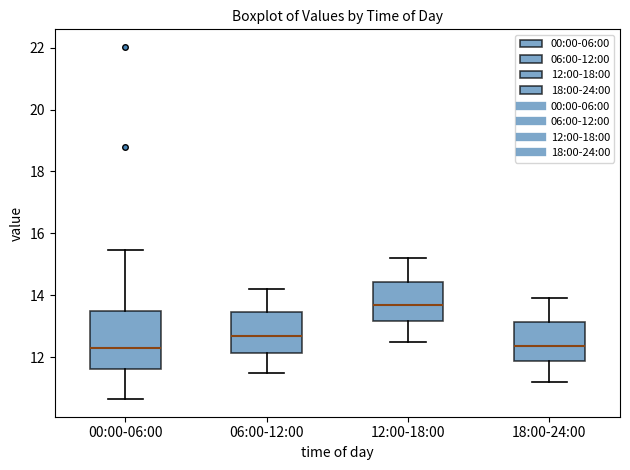

Reading left to right, read every box against the y-axis: the position of its median line, the range the box covers, and the ends of its whiskers. The values are not printed on the chart, so give them approximately, as read against the axis.

00:00-06:00: median 12.4, box 11.6 to 13.4, whiskers 10.6 to 15.4
06:00-12:00: median 12.6, box 12.2 to 13.4, whiskers 11.6 to 14.2
12:00-18:00: median 13.6, box 13.2 to 14.4, whiskers 12.6 to 15.2
18:00-24:00: median 12.4, box 11.8 to 13.2, whiskers 11.2 to 14.0